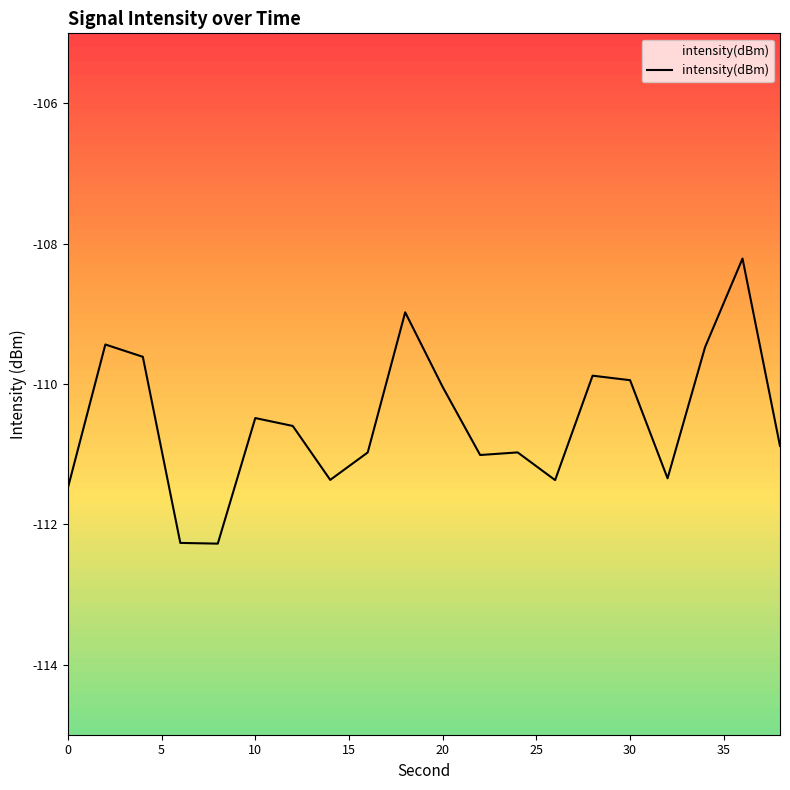

True or false: the data shows -174.6 at 14.

False